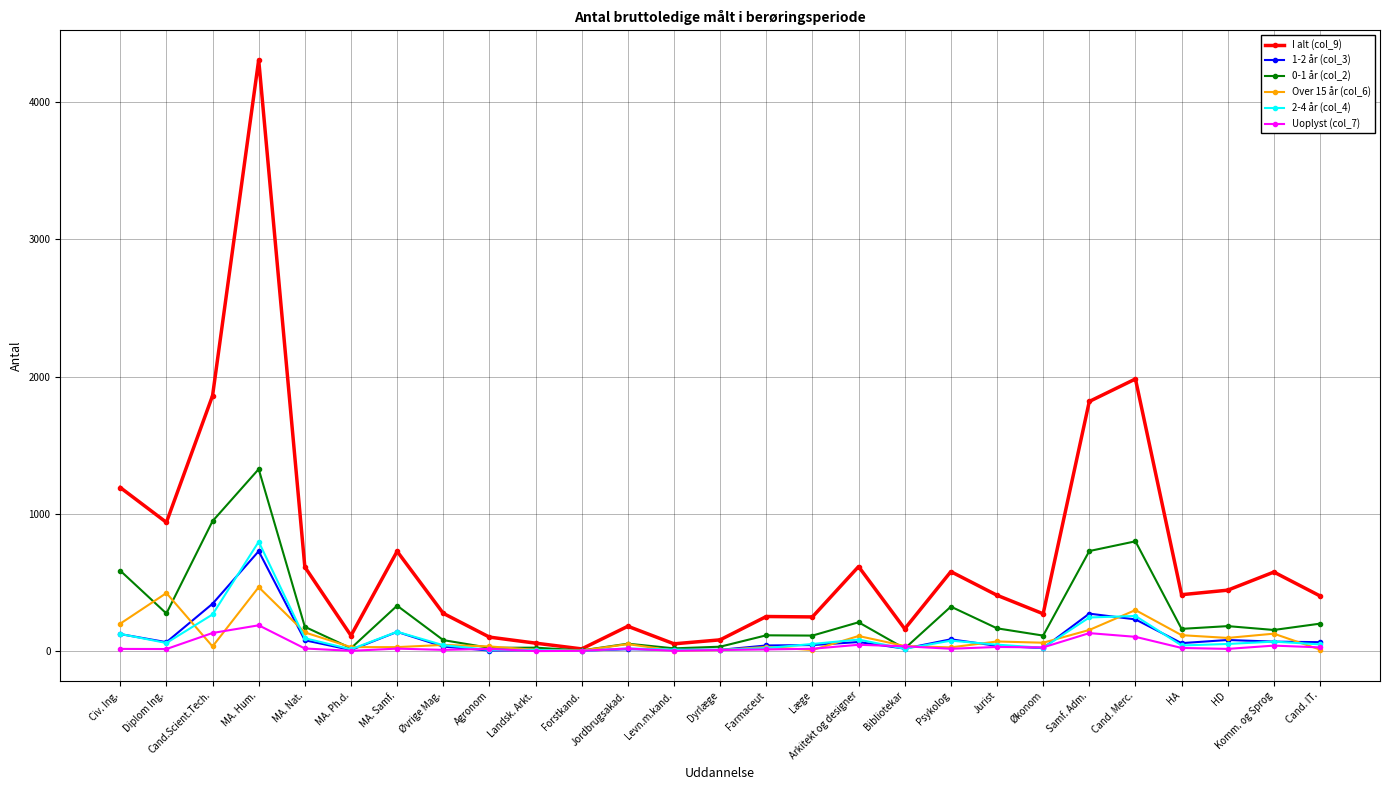

Which series has the widest spread of values?

I alt (col_9)